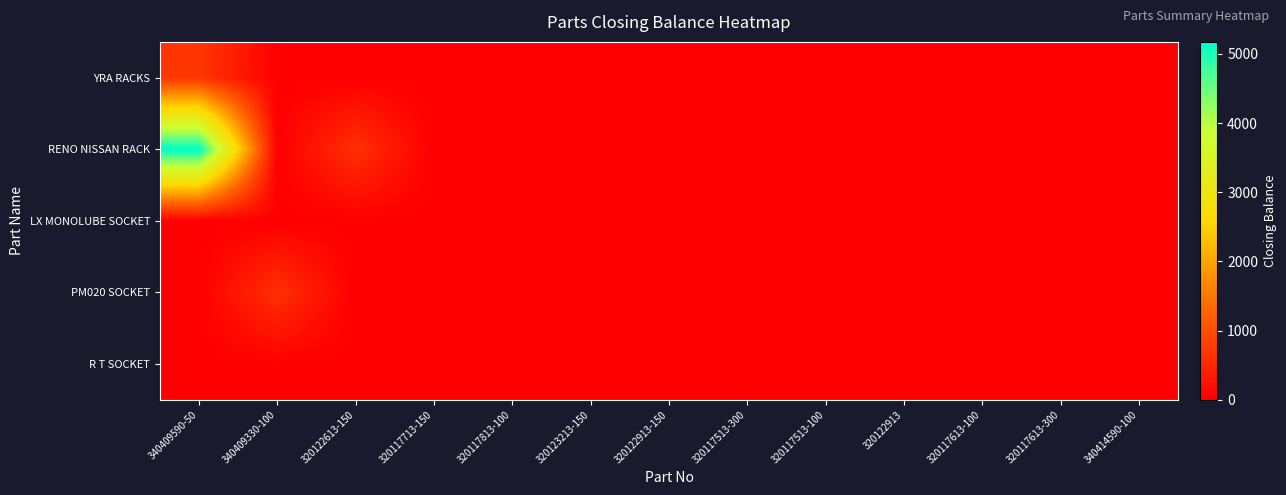

What is the total value across all series at 340409590-50?

5875